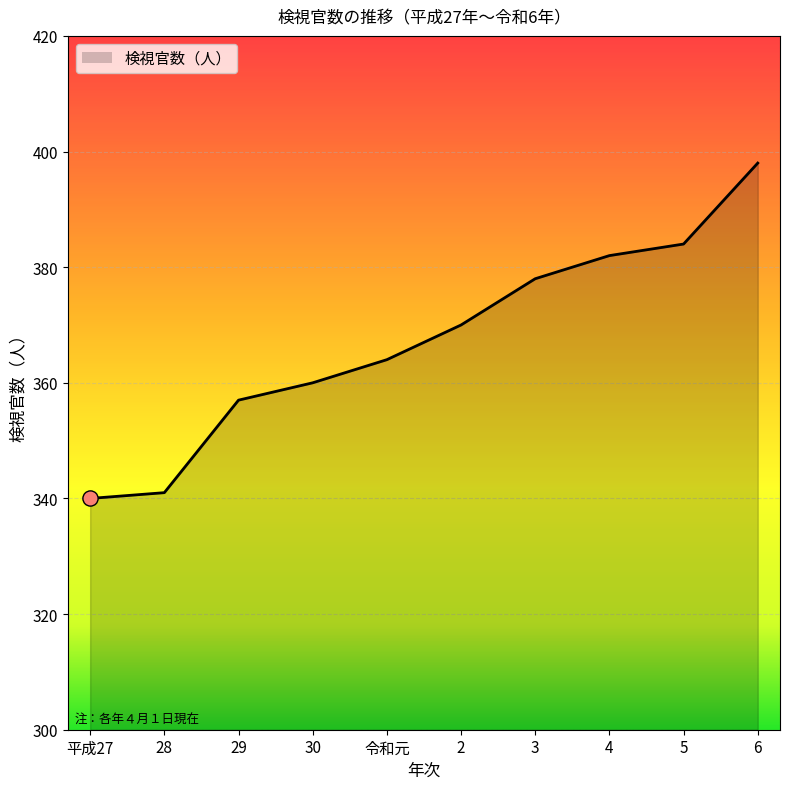

Between 5 and 2, which is larger?

5